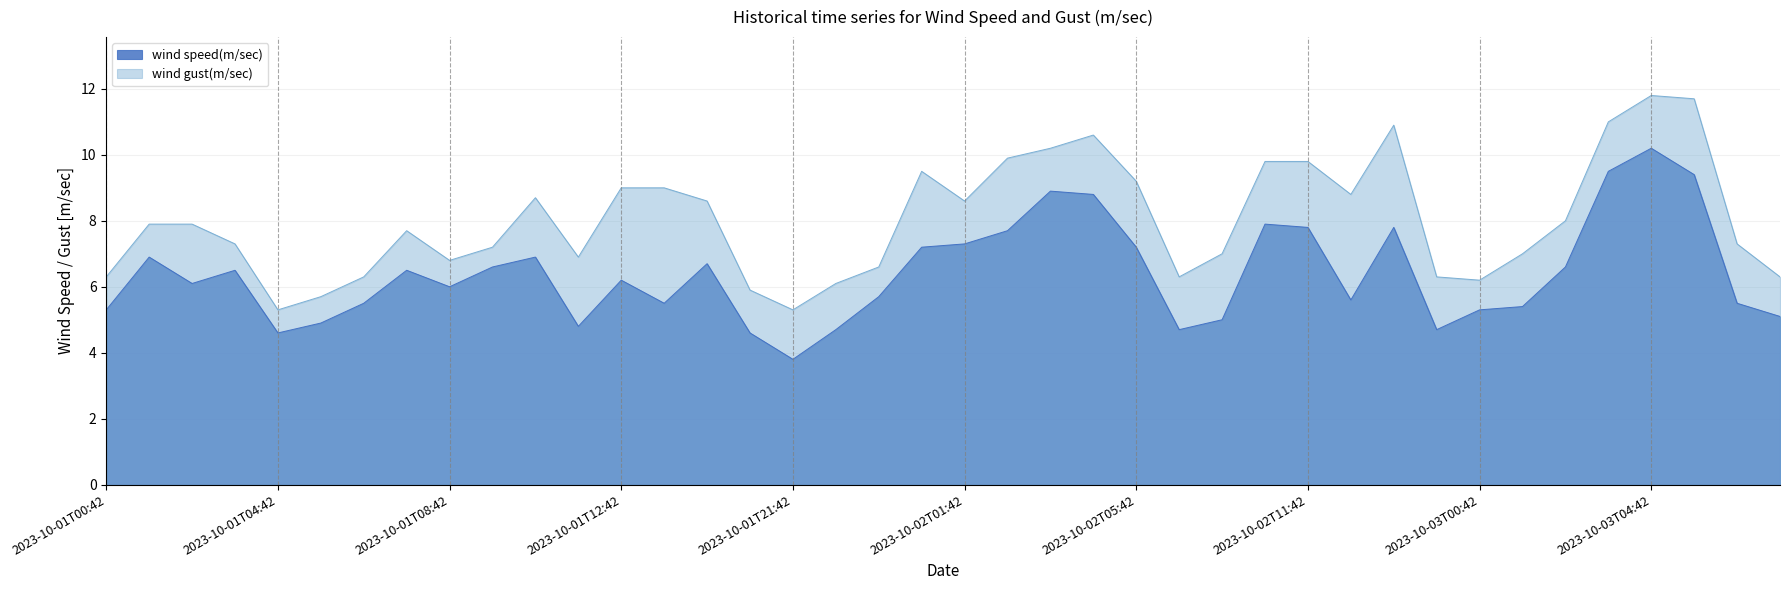

What is the label of the 27th point from the left?

2023-10-02T09:42